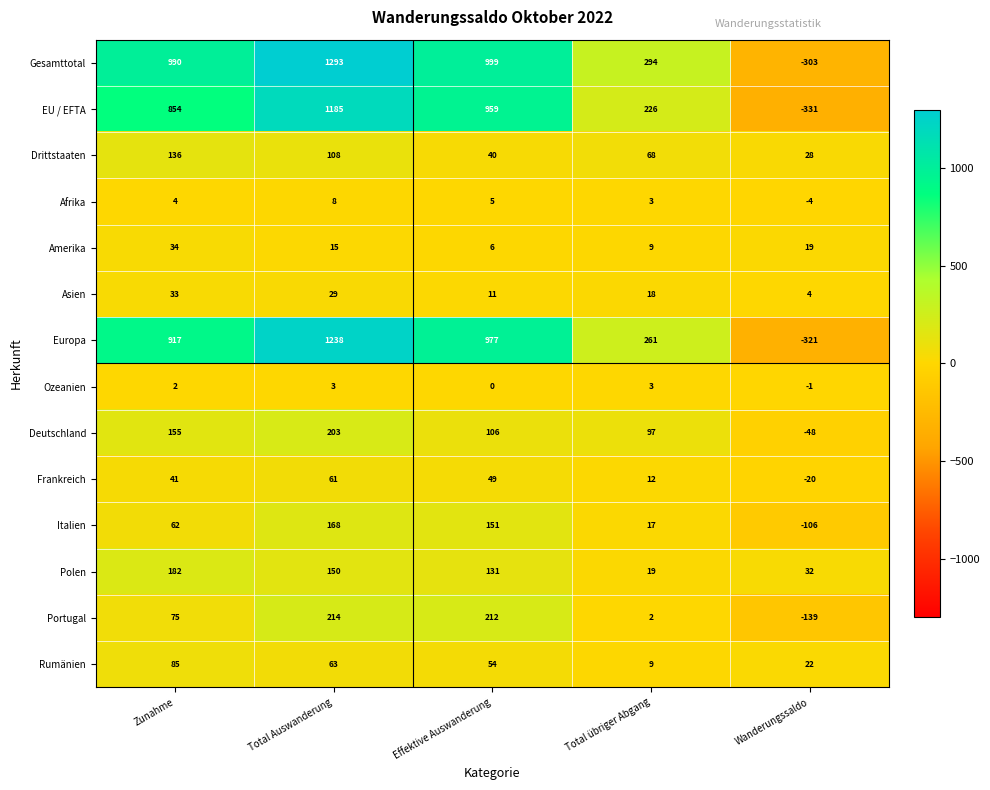

Between Effektive Auswanderung and Total übriger Abgang, which series saw the biggest shift?

EU / EFTA